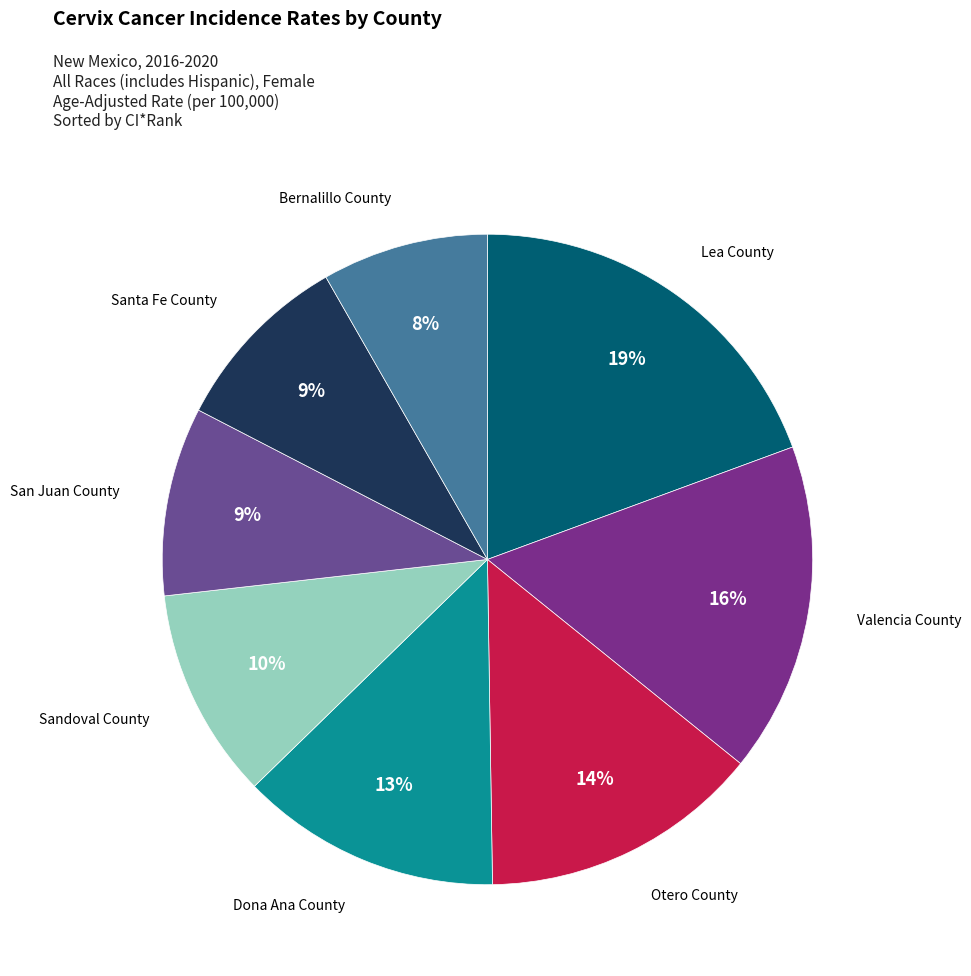

True or false: Dona Ana County accounts for 22% of the total.

False